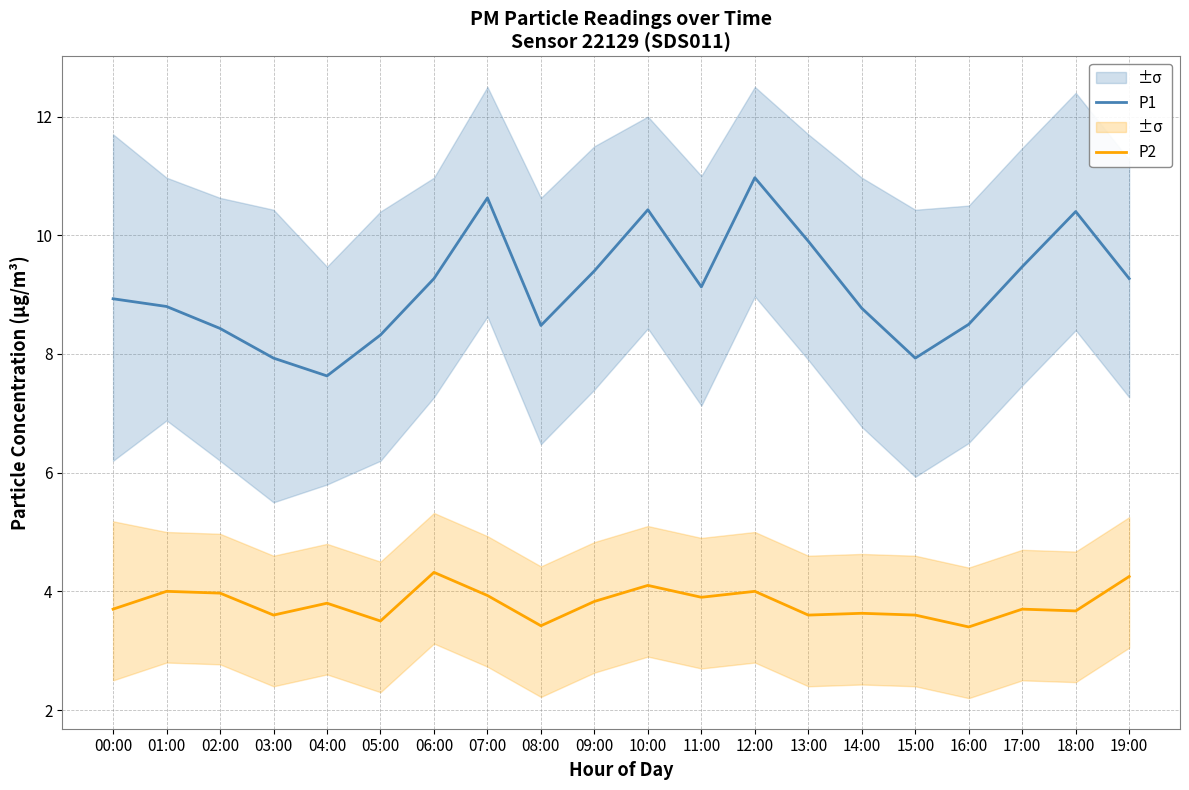

Reading right to left, extract all data points from this chart.

P1: 9.3	10.4	9.5	8.5	7.9	8.8	9.9	11.0	9.1	10.4	9.4	8.5	10.6	9.3	8.3	7.6	7.9	8.4	8.8	8.9
P2: 4.2	3.7	3.7	3.4	3.6	3.6	3.6	4.0	3.9	4.1	3.8	3.4	3.9	4.3	3.5	3.8	3.6	4.0	4.0	3.7